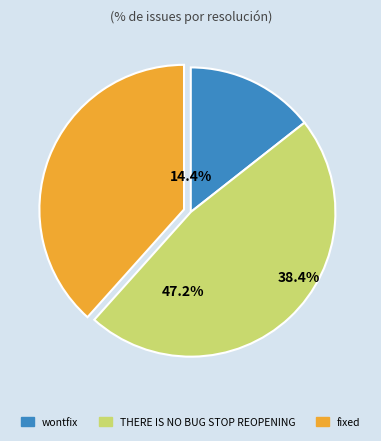

To the nearest percent, what is the combined percentage of fixed and THERE IS NO BUG STOP REOPENING?

86%